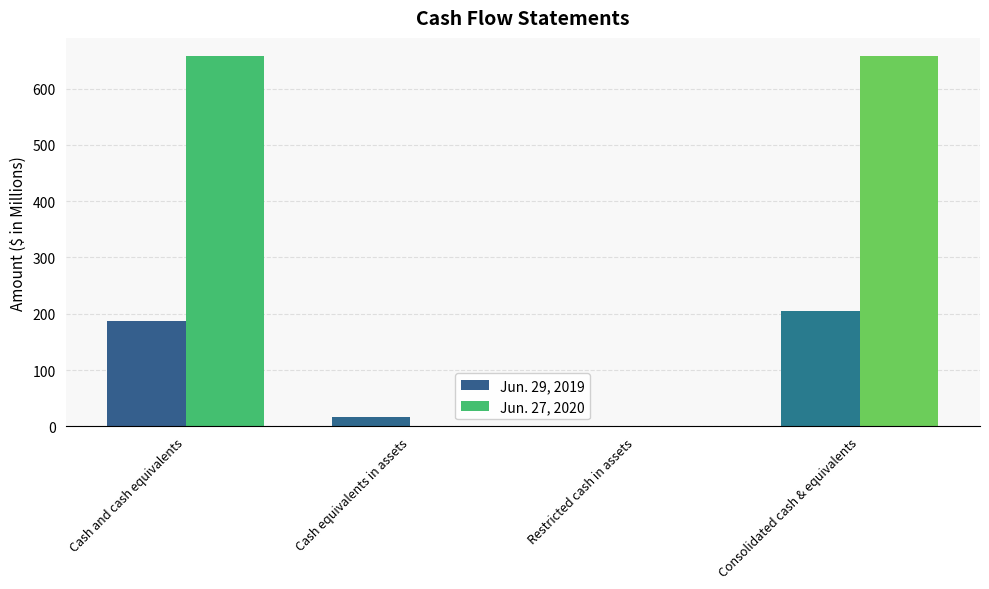

How many values in the Jun. 29, 2019 series exceed 186?

2